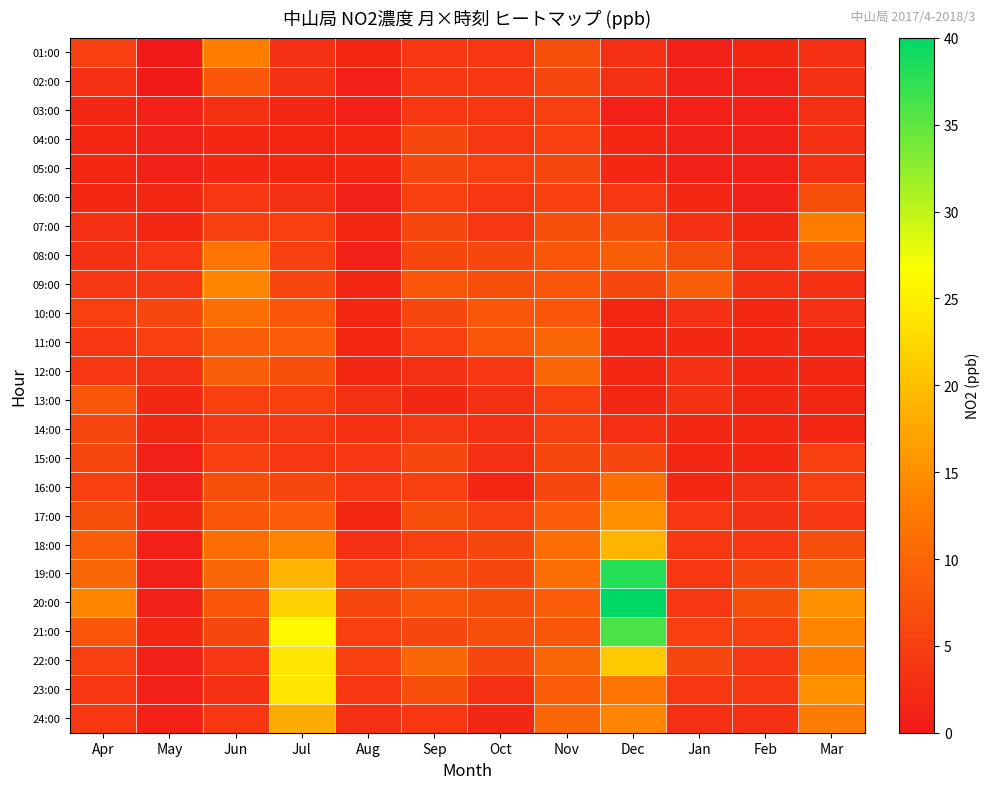

What is the spread (max minus min) of values at Nov?

6